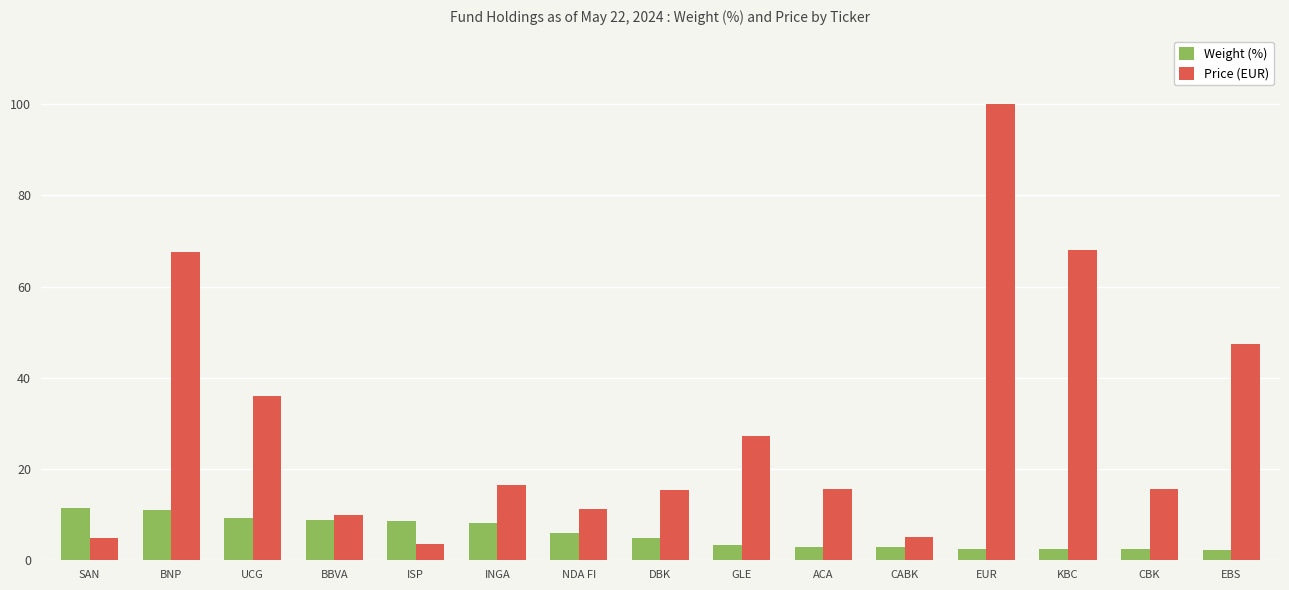

How many bars are there in each group?

2